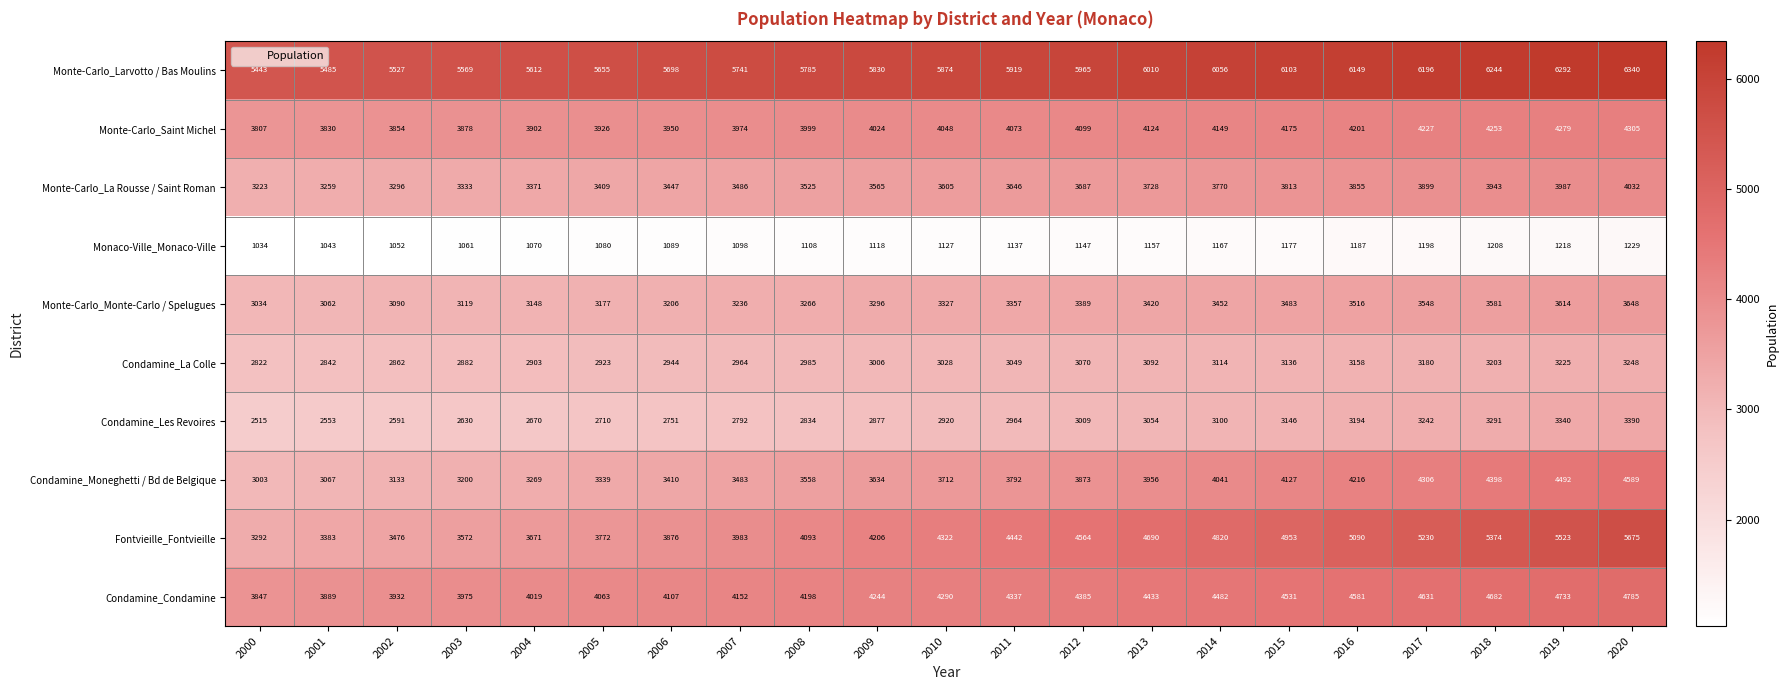

At which label does Condamine_Les Revoires reach its peak?

2020